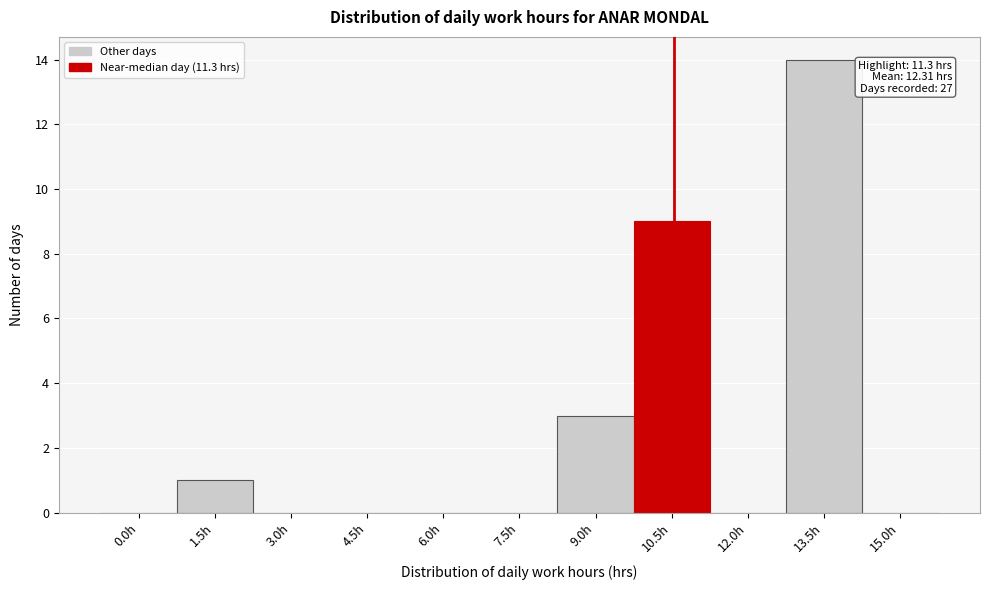

Reading left to right, list all the values displayed in this chart.

0.0h=0	1.5h=1	3.0h=0	4.5h=0	6.0h=0	7.5h=0	9.0h=3	10.5h=9	12.0h=0	13.5h=14	15.0h=0